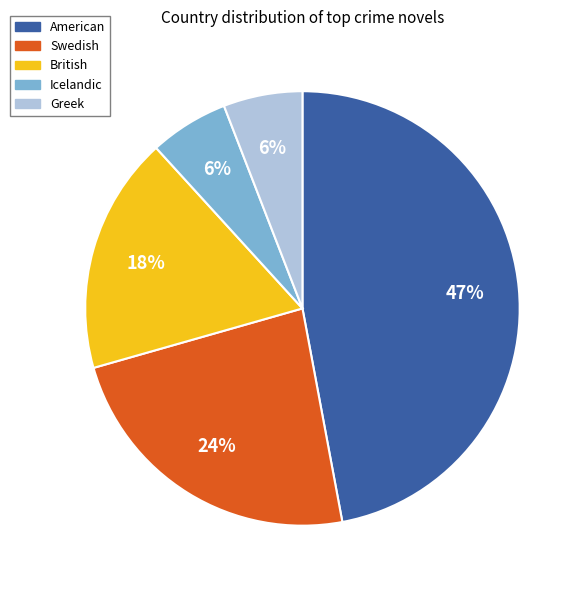

Which has a higher value, Icelandic or Swedish?

Swedish